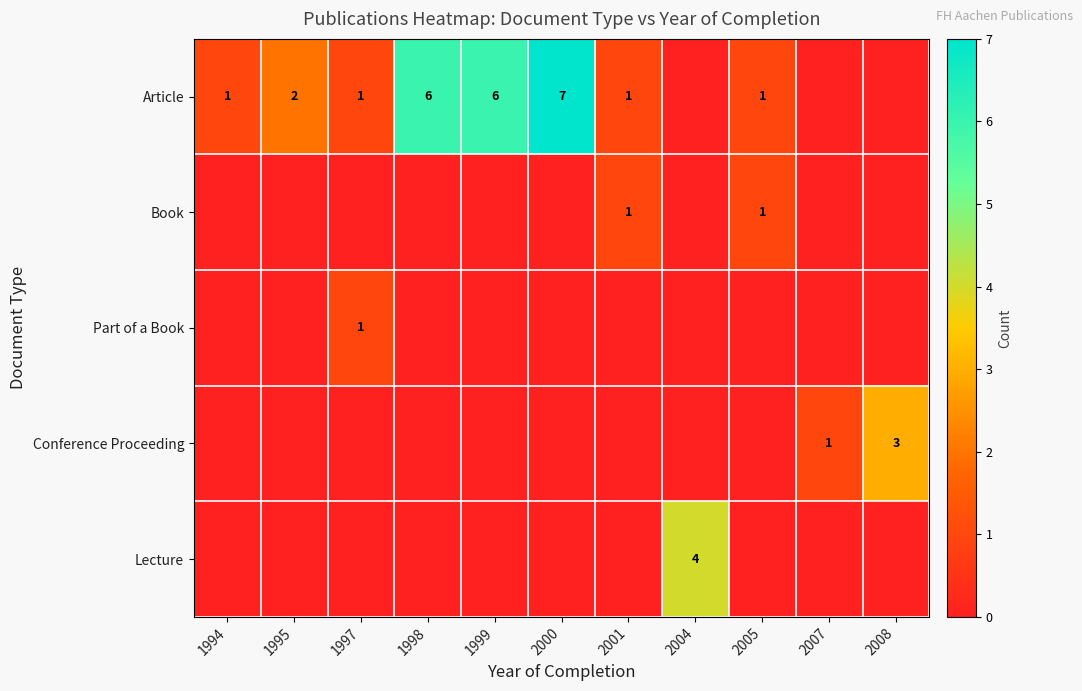

What is the maximum value shown in the chart?

7